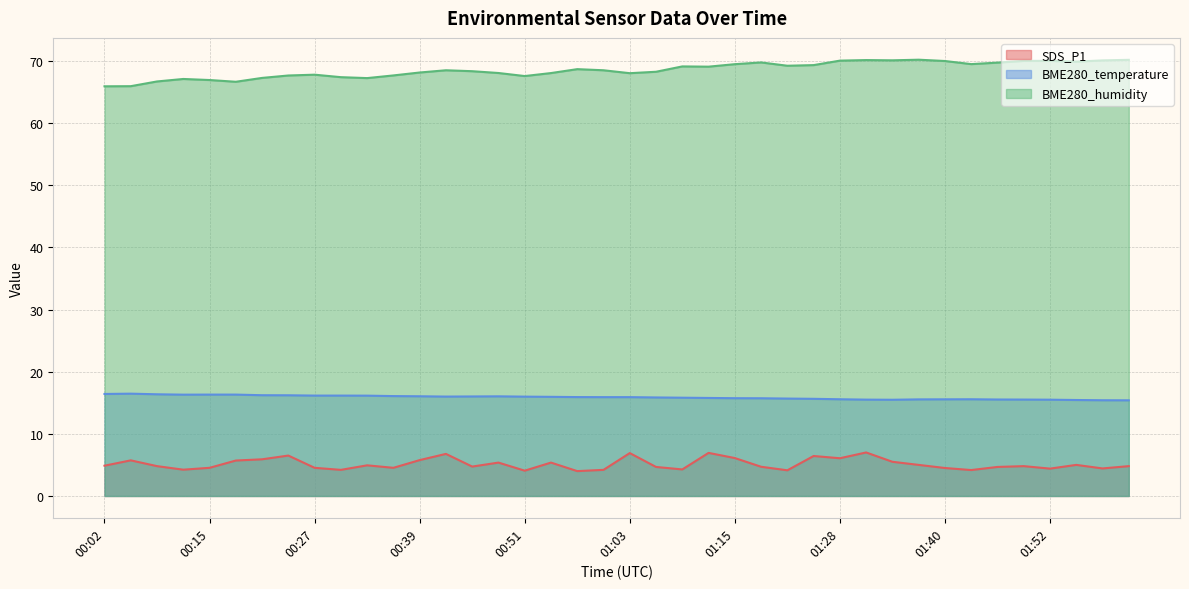

Where is the first local maximum for BME280_humidity?

00:12